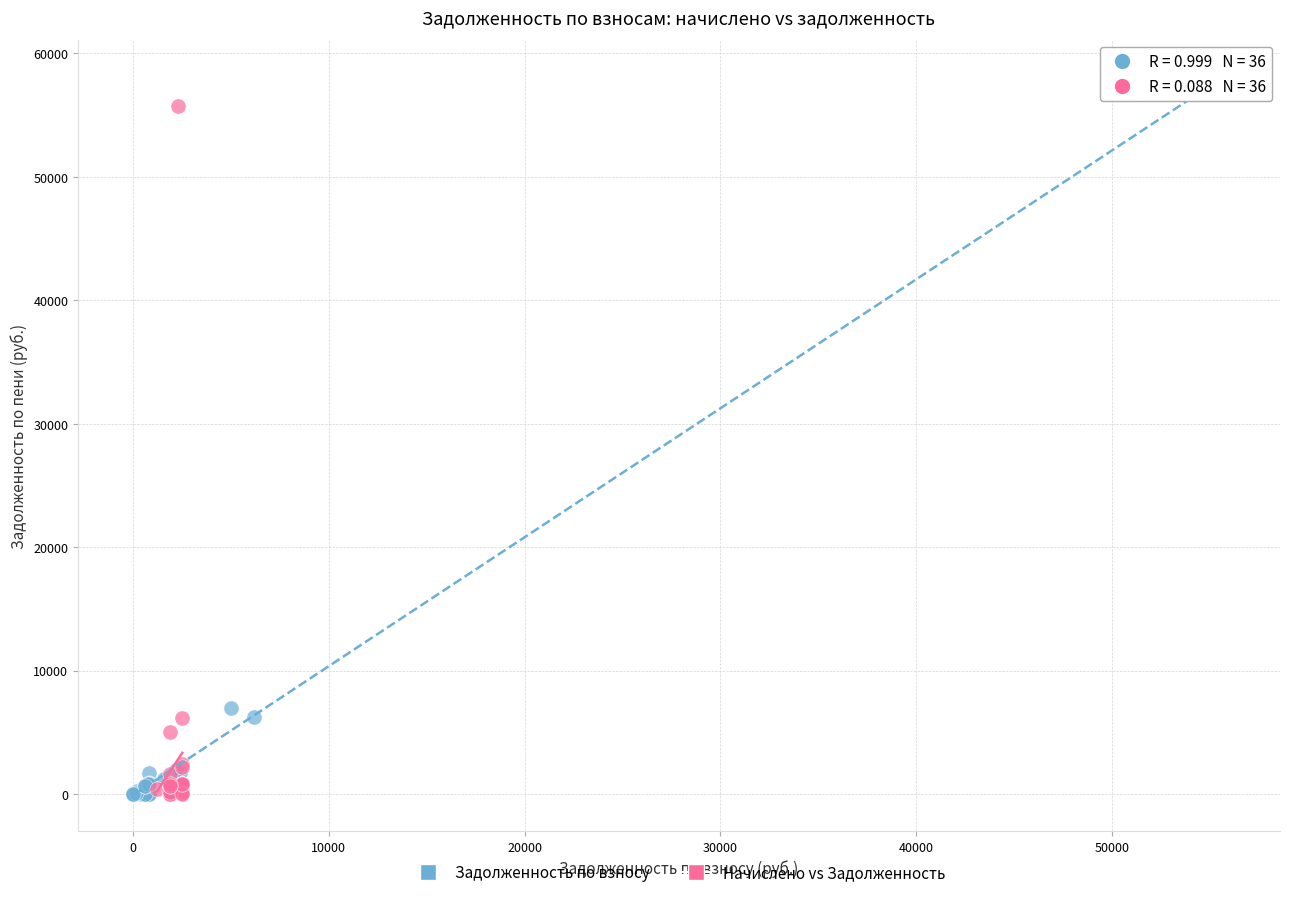

Which series reaches the maximum Y coordinate?

Задолженность по взносу